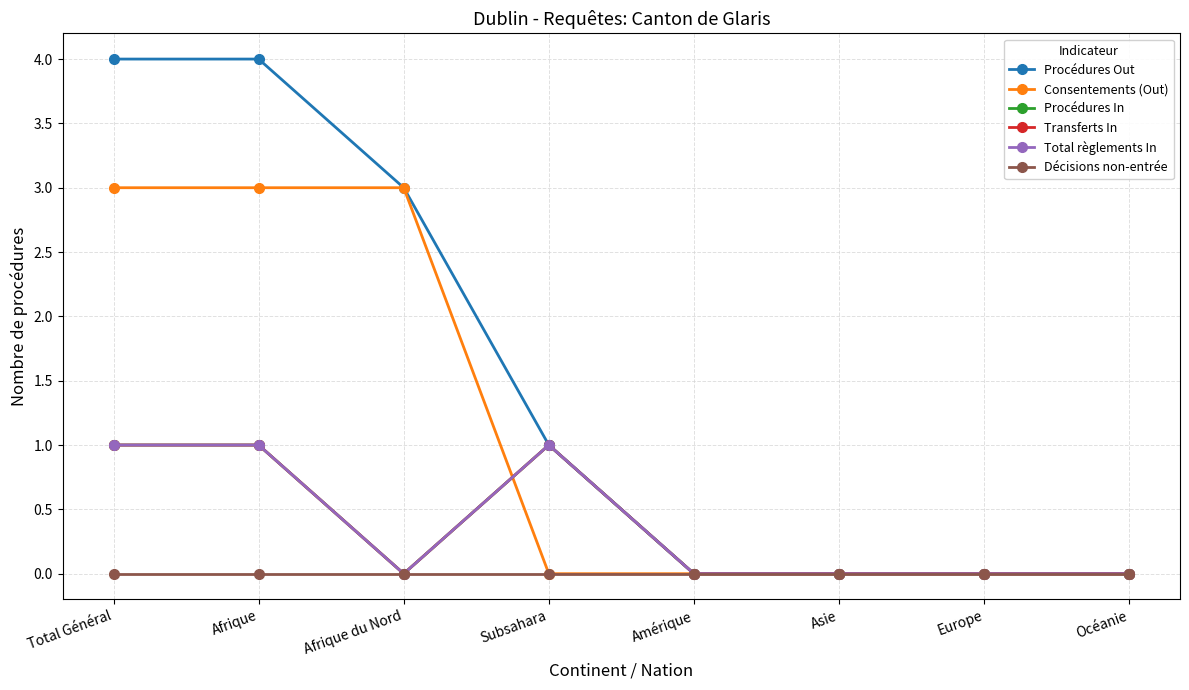

Between Afrique du Nord and Asie, which is larger?

Afrique du Nord